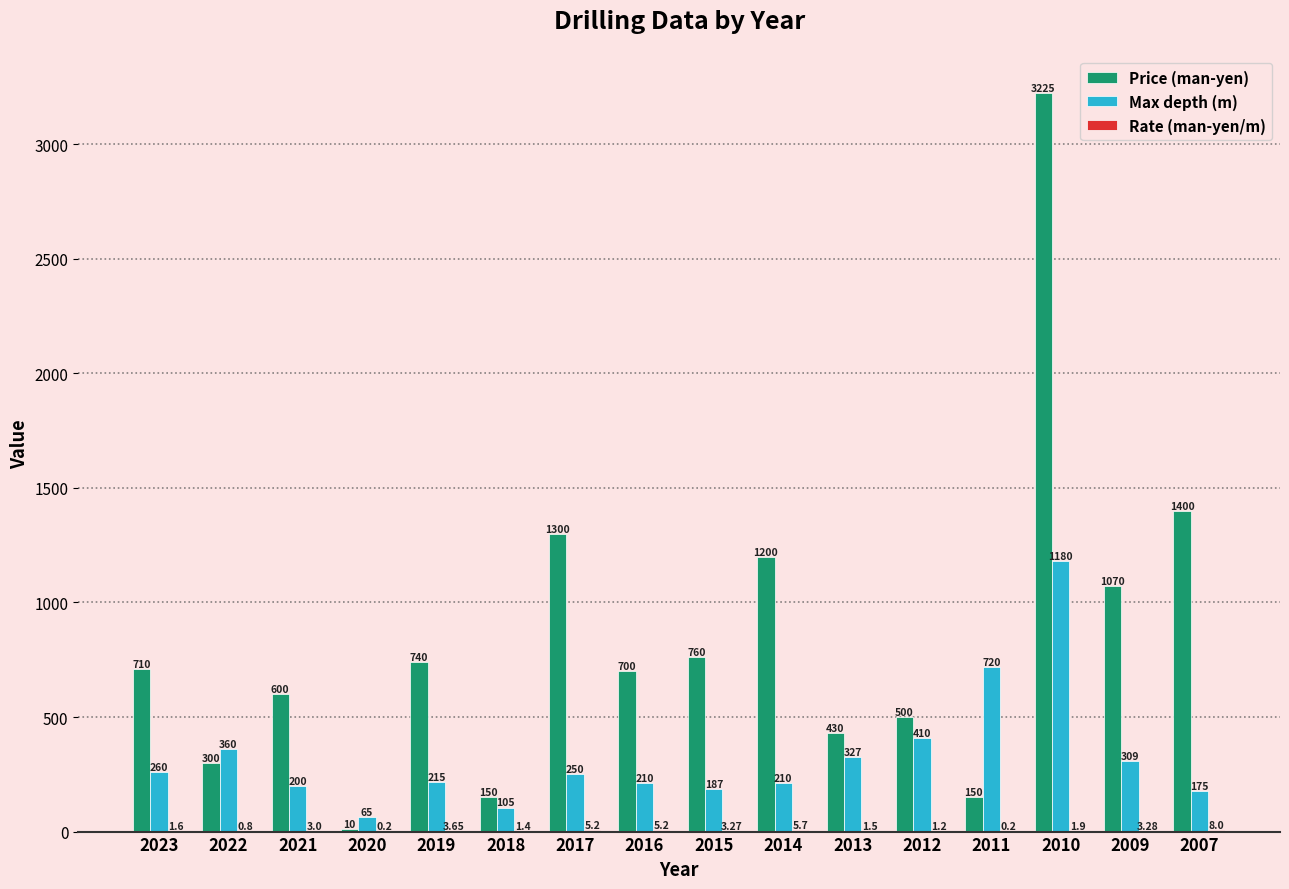

Which series has the largest total across all categories?

Price (man-yen)